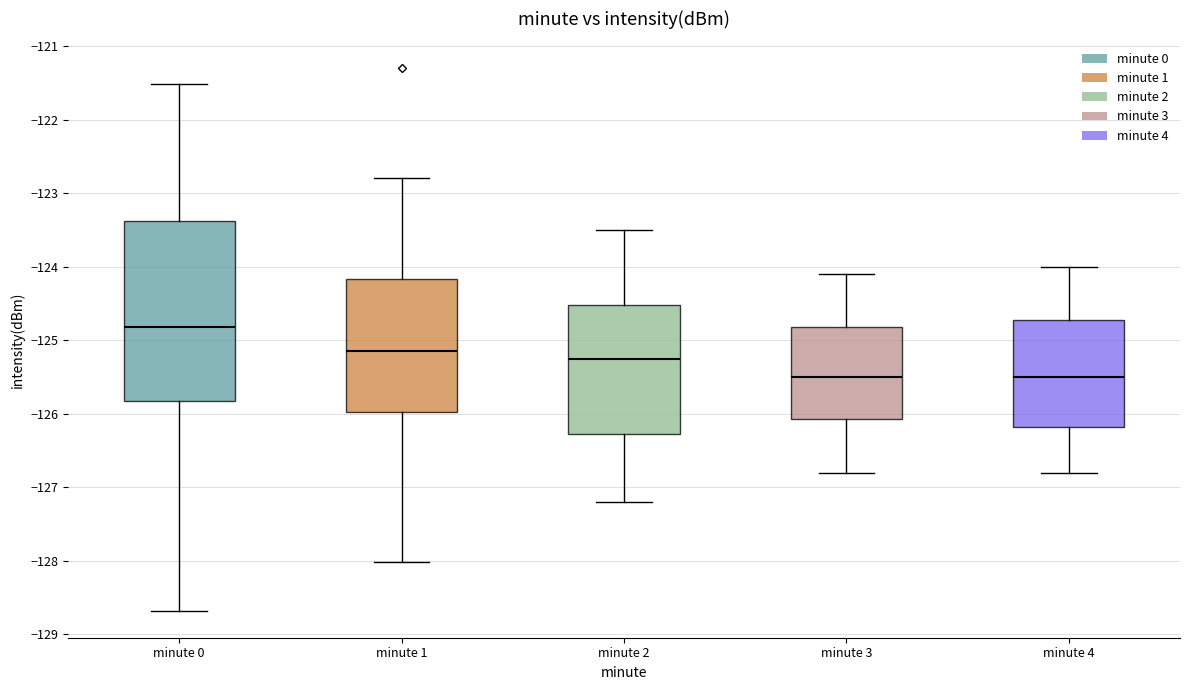

Comparing the boxes themselves (not the whiskers), which one is the tallest?

minute 0